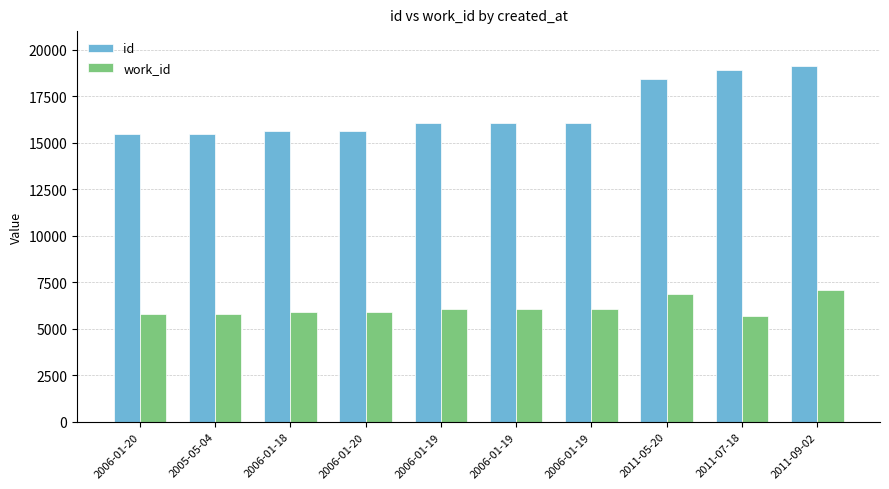

Which series has the widest spread of values?

id